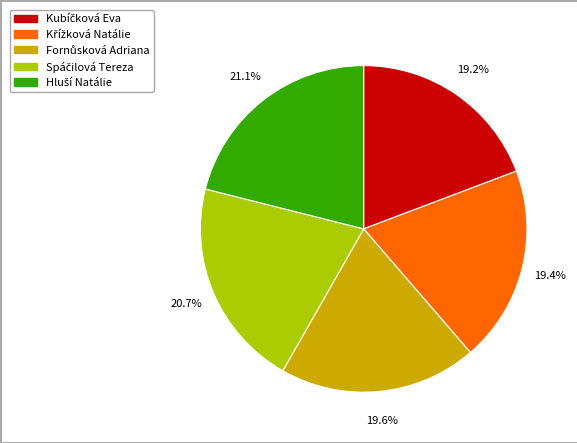

Does any single category account for the majority?

No